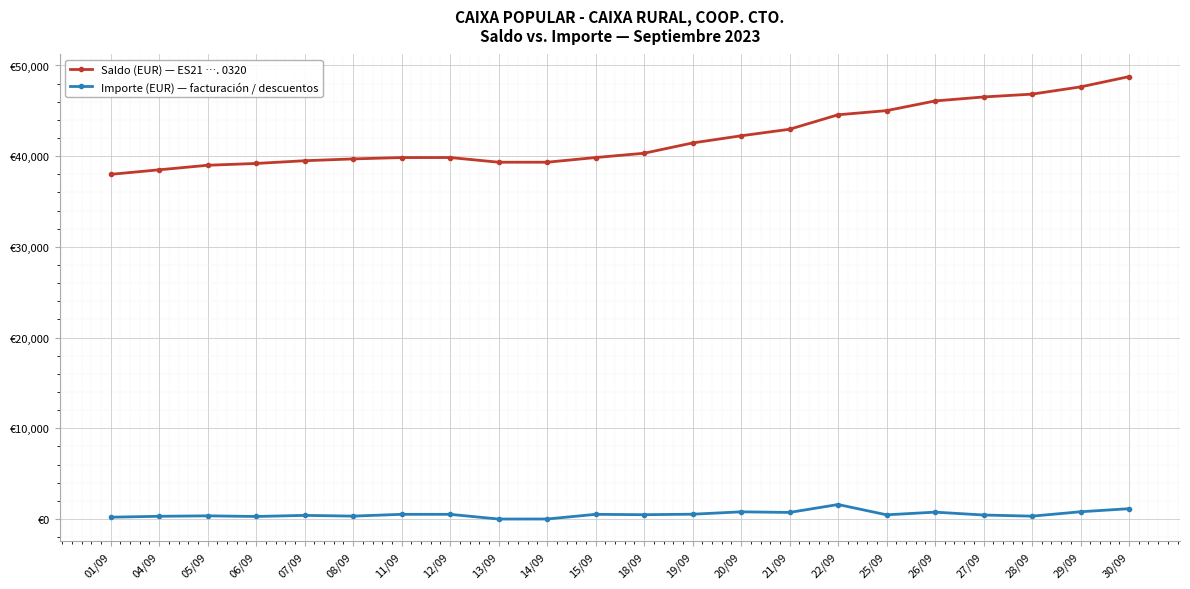

What is the label of the 22nd point from the right?

01/09